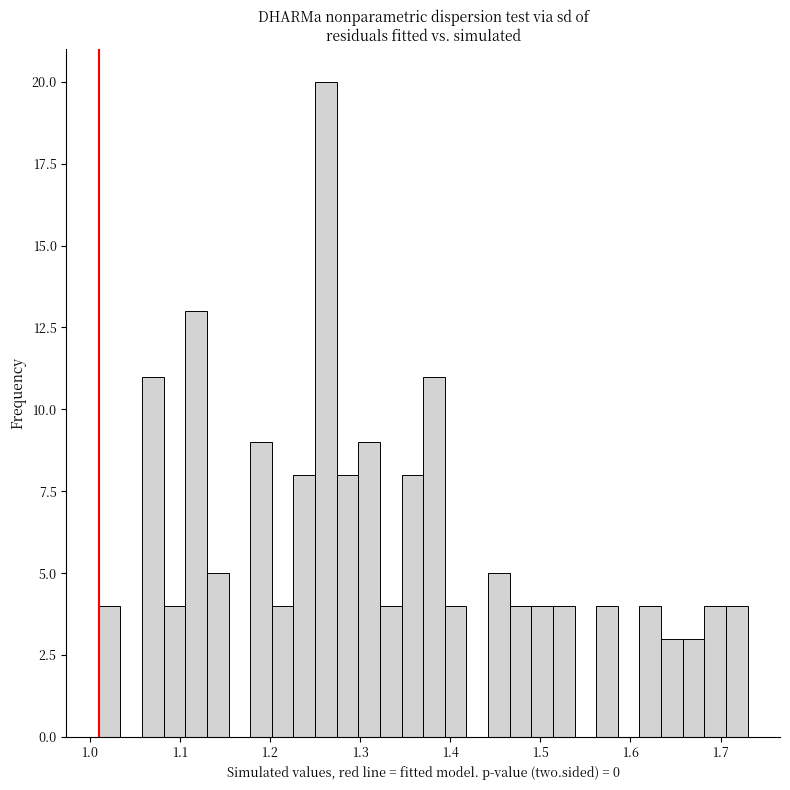

Around what value on the x-axis is the tallest bar? Give the approximate position of its centre, as read against the axis.

1.26